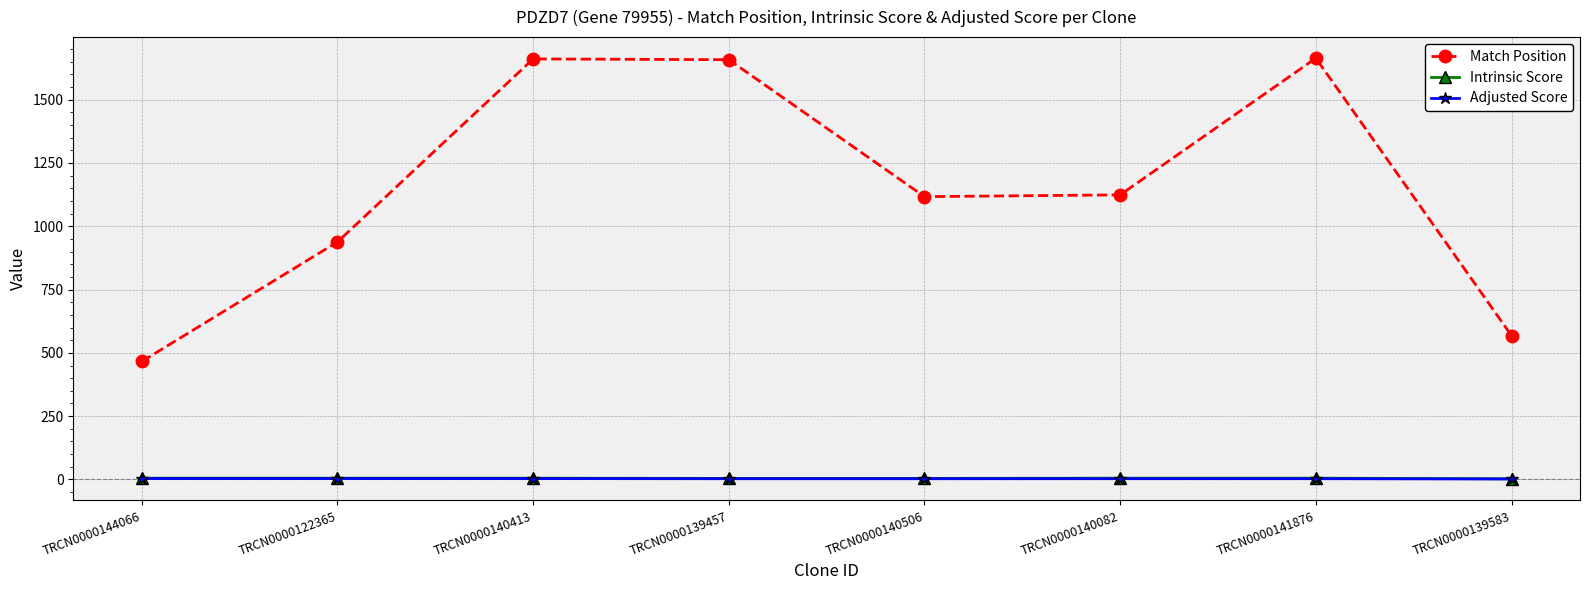

What is the label of the 3rd point from the left?

TRCN0000140413